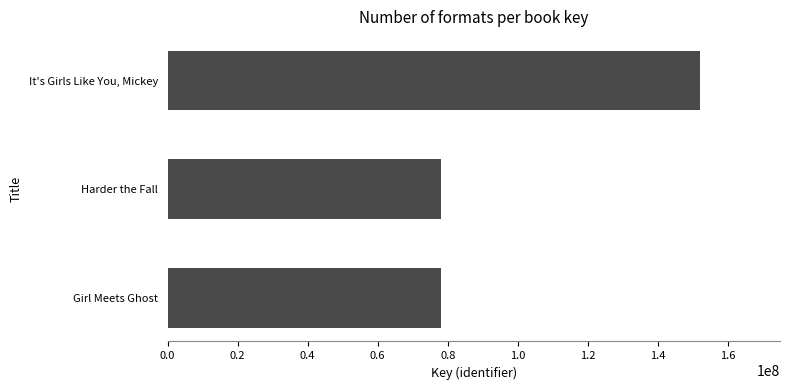

The value at It's Girls Like You, Mickey is 152078455. True or false?

True